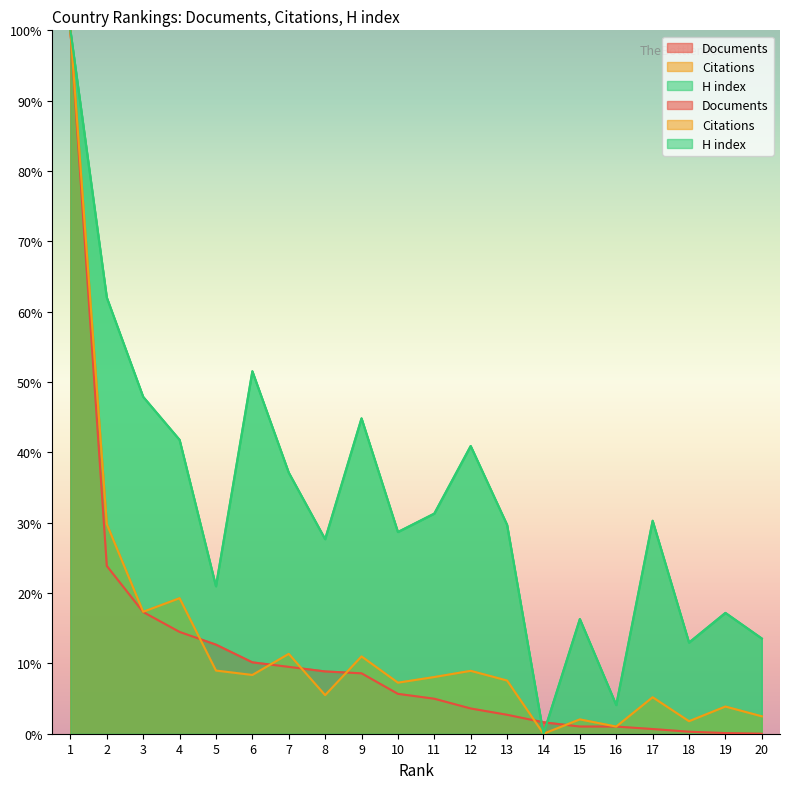

At which category is the sum across all series the highest?

1